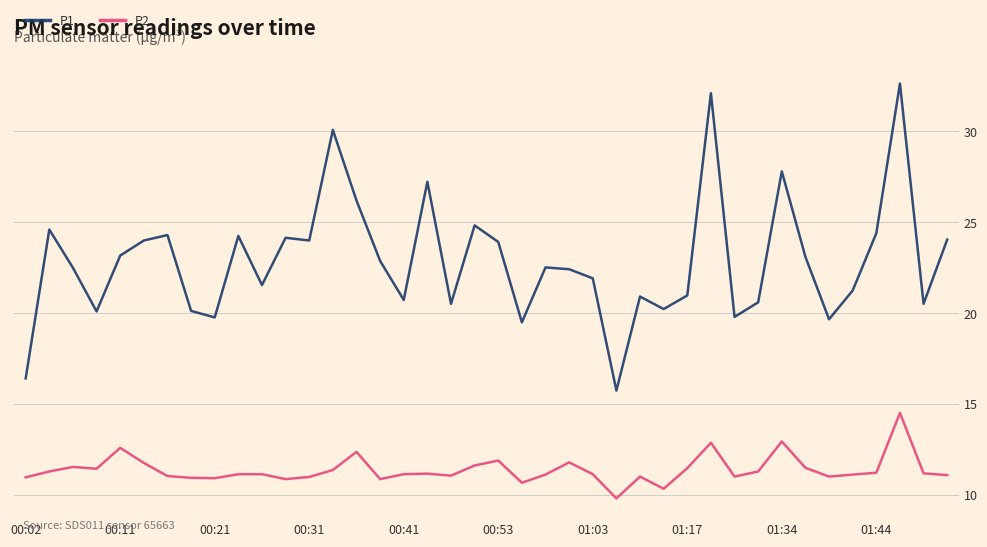

What is the difference between the maximum and minimum values in the P1 series?

16.9